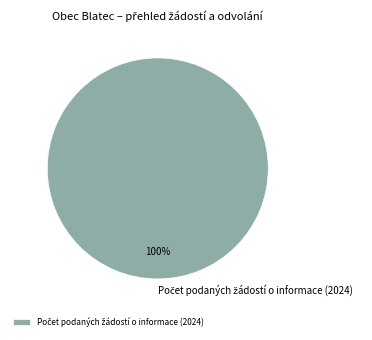

Does any single category account for the majority?

Yes